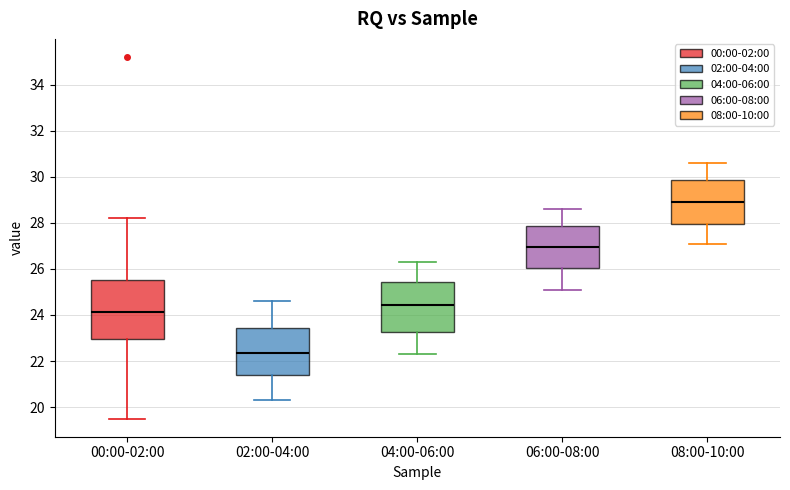

Reading left to right, transcribe this box plot: for each box, give where its median line is, the range the box spans, and where its two whiskers end, as read against the y-axis. The values are not printed on the chart, so give them approximately, as read against the axis.

00:00-02:00: median 24.2, box 23.0 to 25.6, whiskers 19.6 to 28.2
02:00-04:00: median 22.4, box 21.4 to 23.4, whiskers 20.4 to 24.6
04:00-06:00: median 24.4, box 23.2 to 25.4, whiskers 22.4 to 26.4
06:00-08:00: median 27.0, box 26.0 to 27.8, whiskers 25.2 to 28.6
08:00-10:00: median 29.0, box 28.0 to 29.8, whiskers 27.2 to 30.6